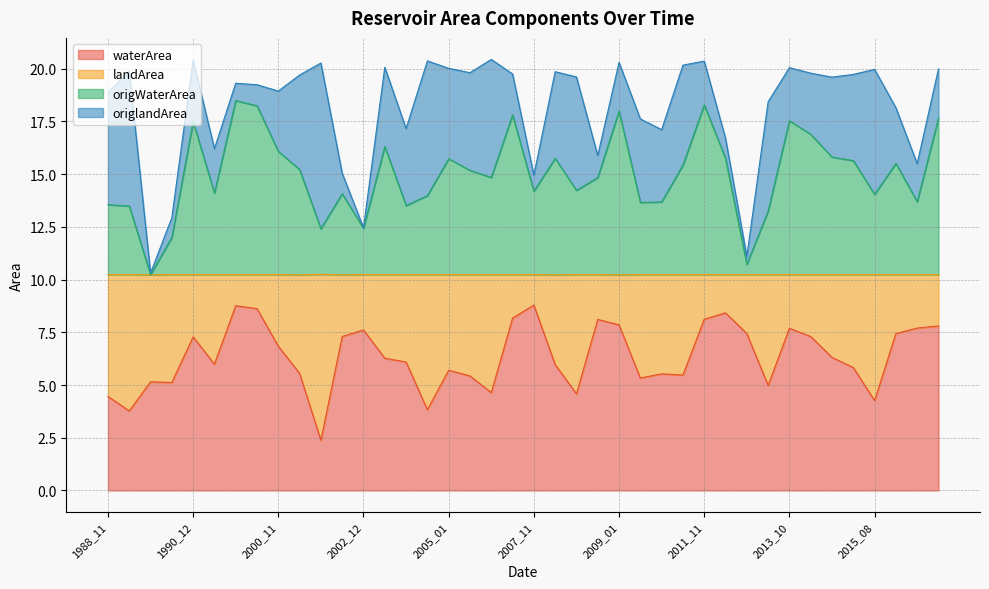

True or false: origWaterArea and waterArea intersect in this chart.

False